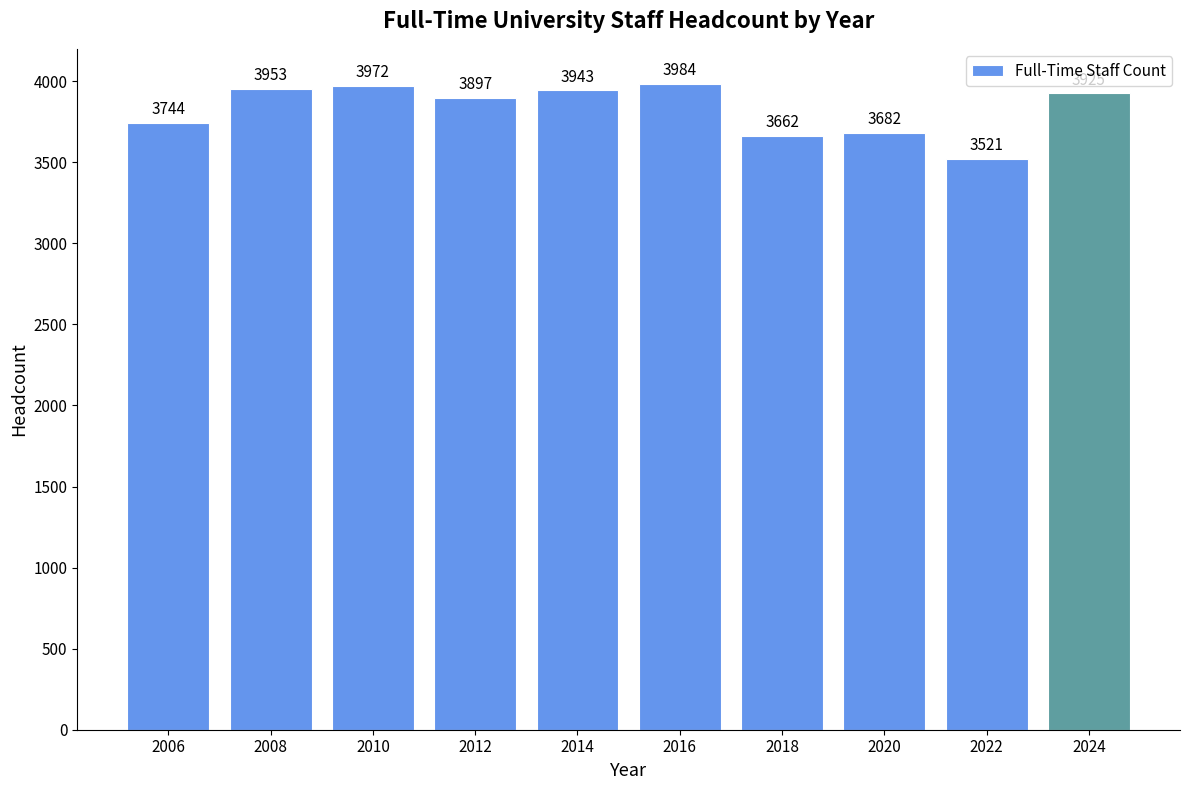

The value at 2006 is 3744. True or false?

True